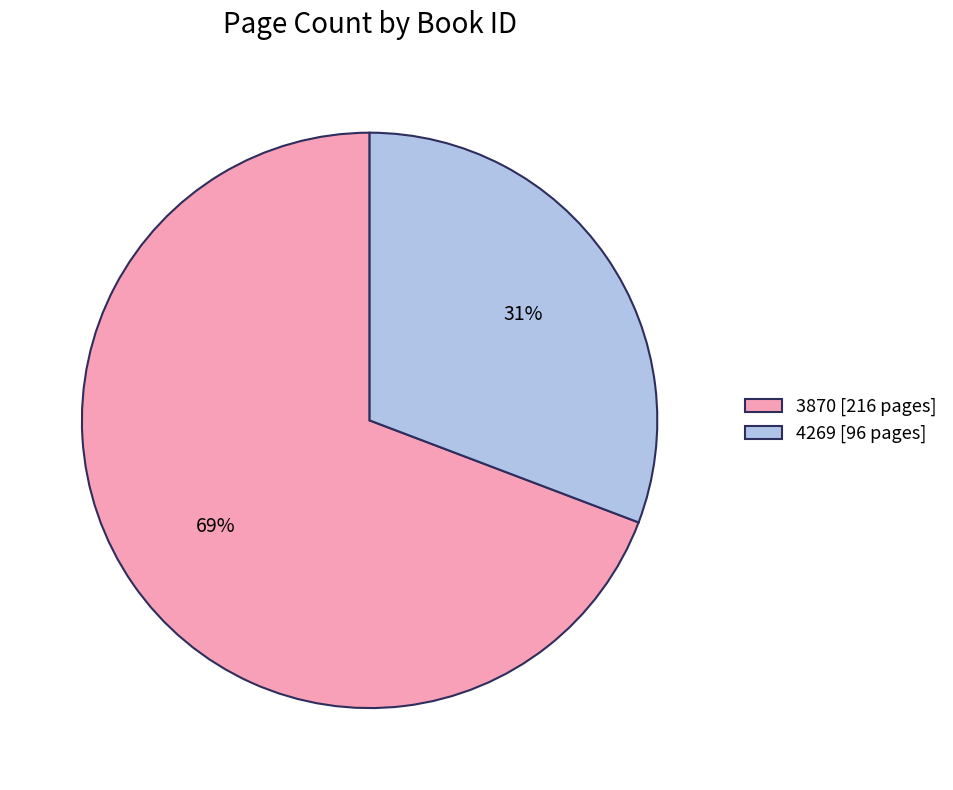

Does any single category account for the majority?

Yes